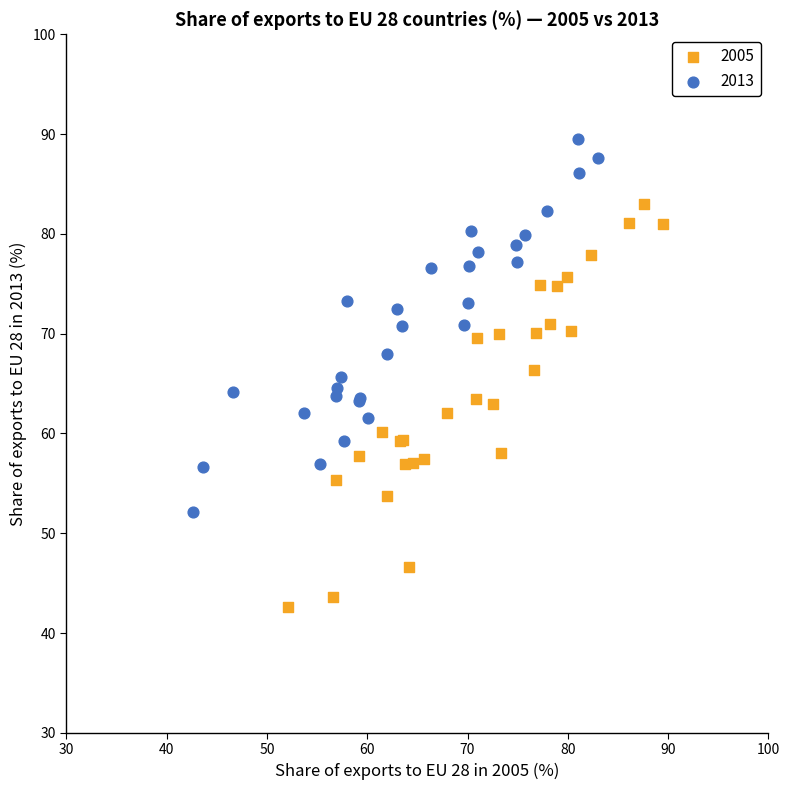

Which series contains the highest Y value?

2013